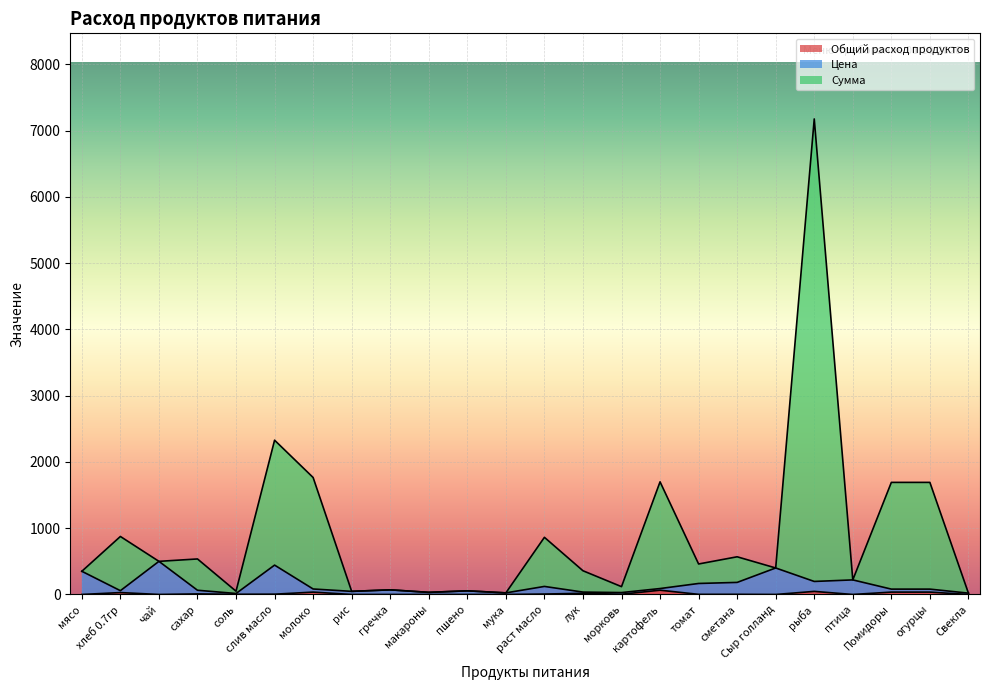

Is the value of Общий расход продуктов at птица greater than the value of Сумма at птица?

No